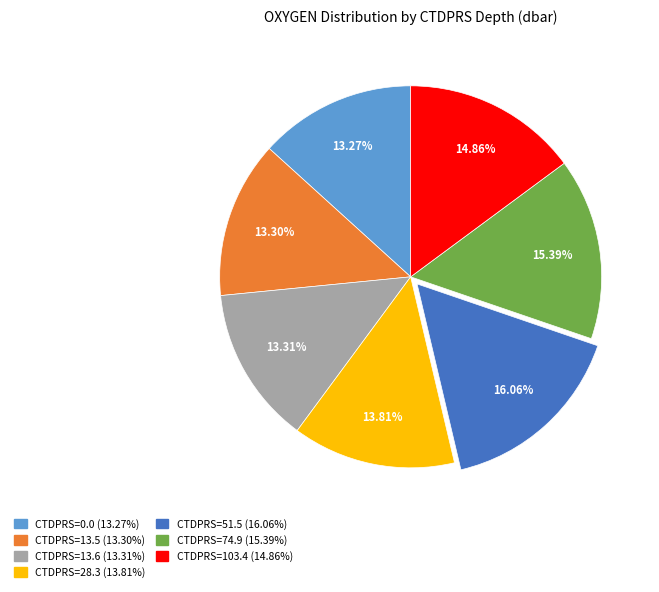

Is there any slice that represents more than half of the pie?

No